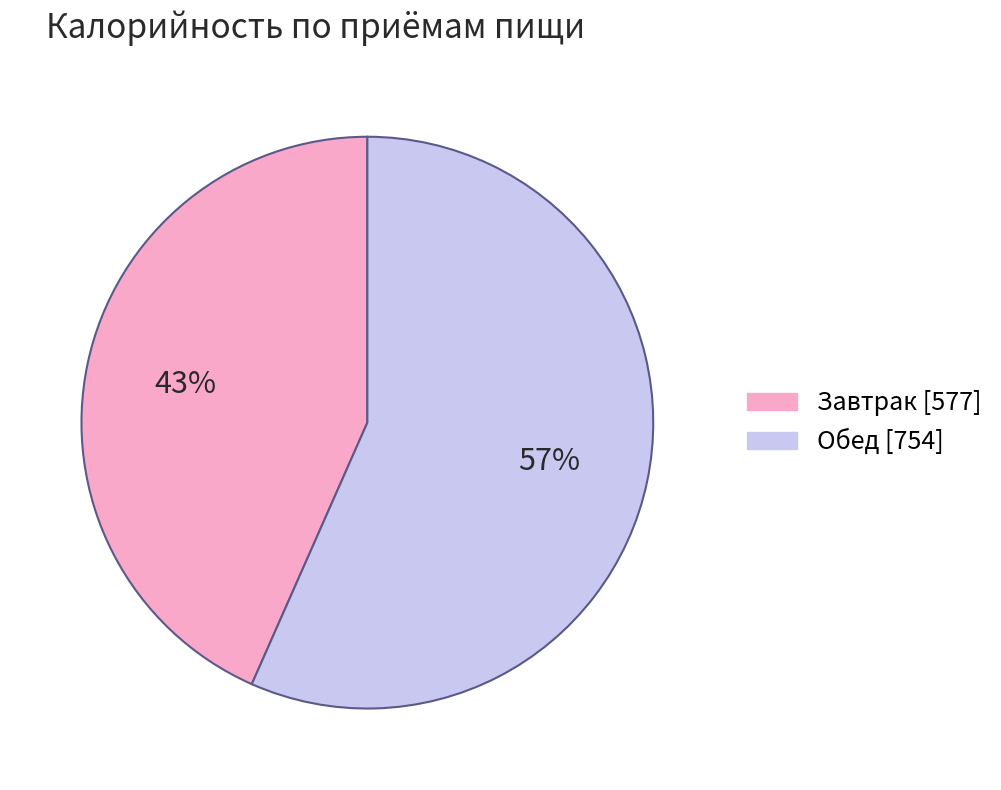

Rank the categories by value from lowest to highest.

Завтрак, Обед